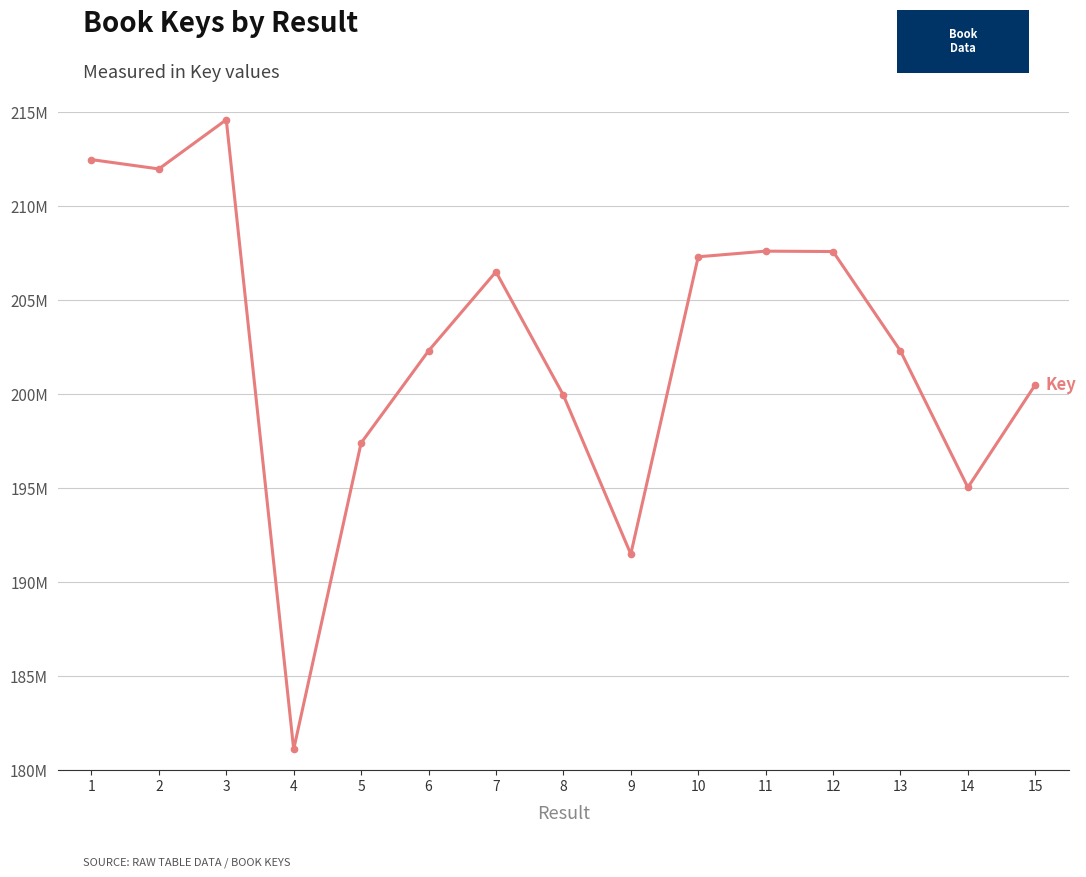

The value at 5 is 79365340. True or false?

False